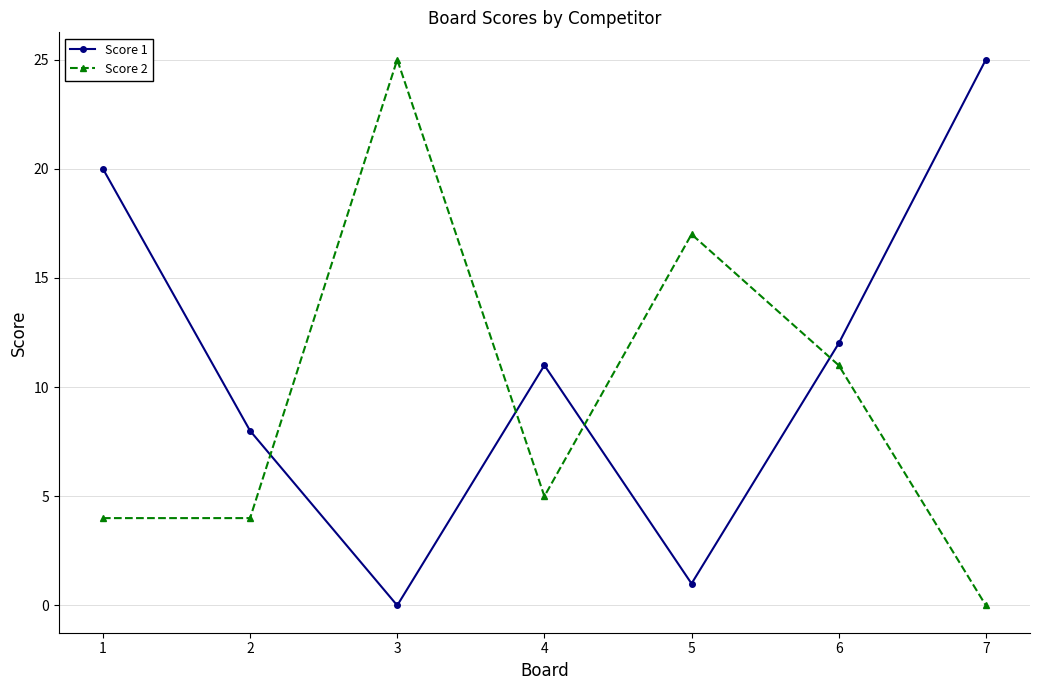

Where is Score 1 nearest to the value 12?

6